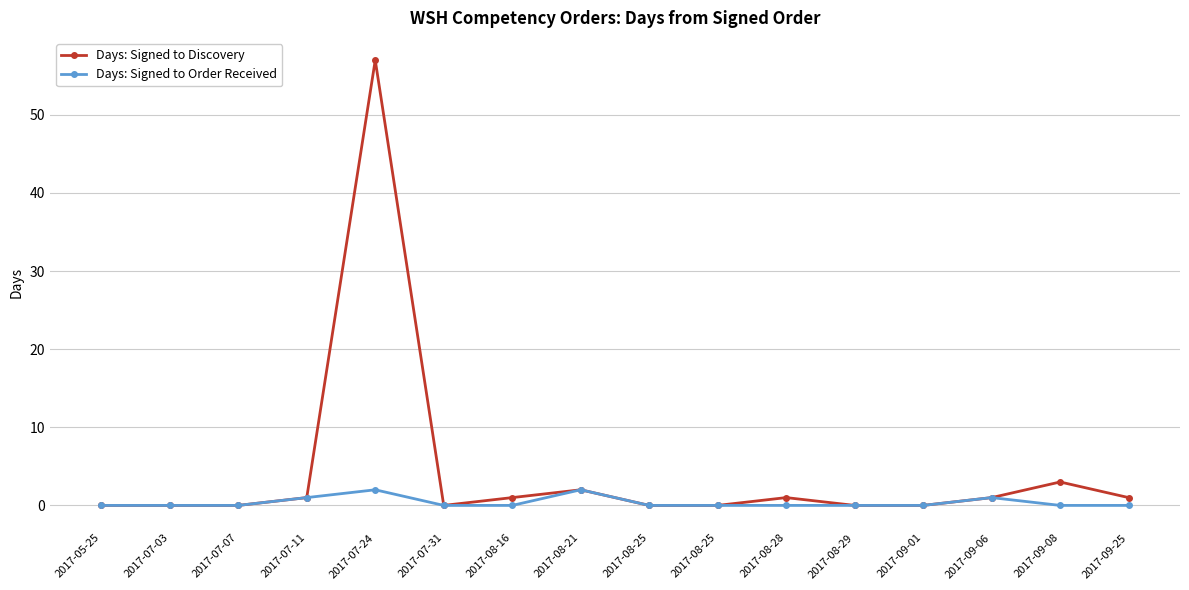

What are all the series names shown in the legend?

Days: Signed to Discovery, Days: Signed to Order Received